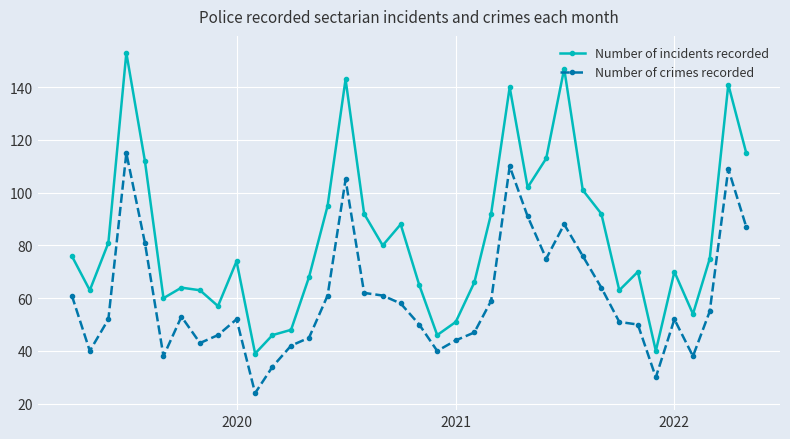

Which series has the widest spread of values?

Number of incidents recorded